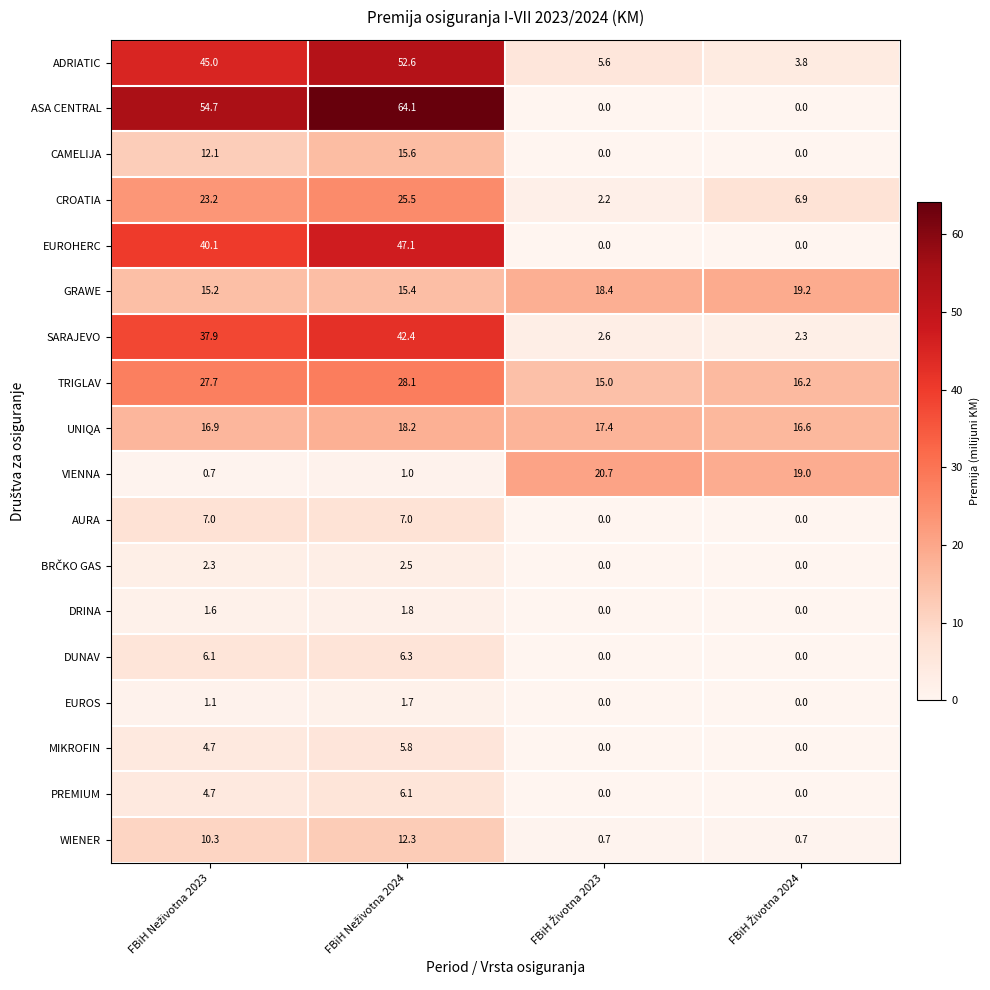

What is the difference between the second highest and minimum values in the TRIGLAV series?

12.7